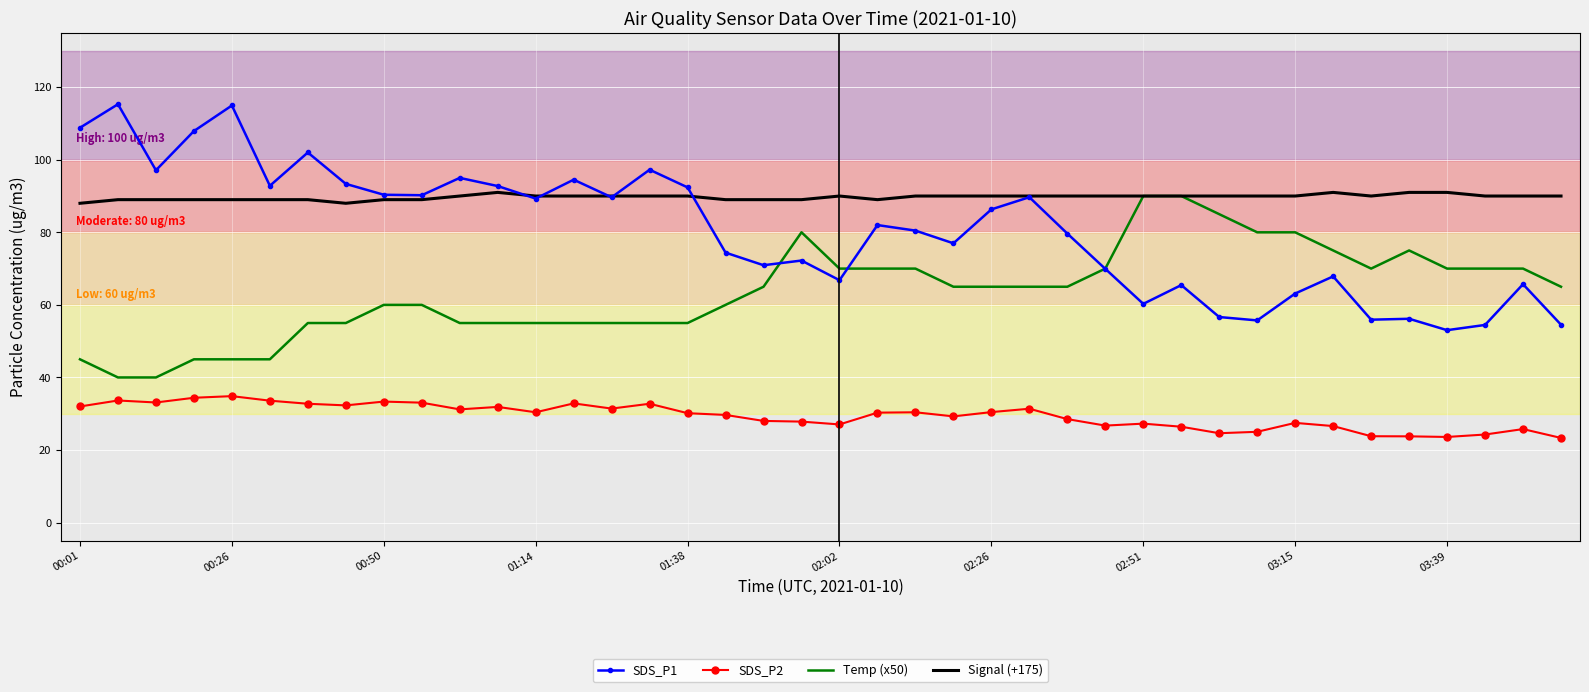

What are all the series names shown in the legend?

SDS_P1, SDS_P2, Temp (x50), Signal (+175)